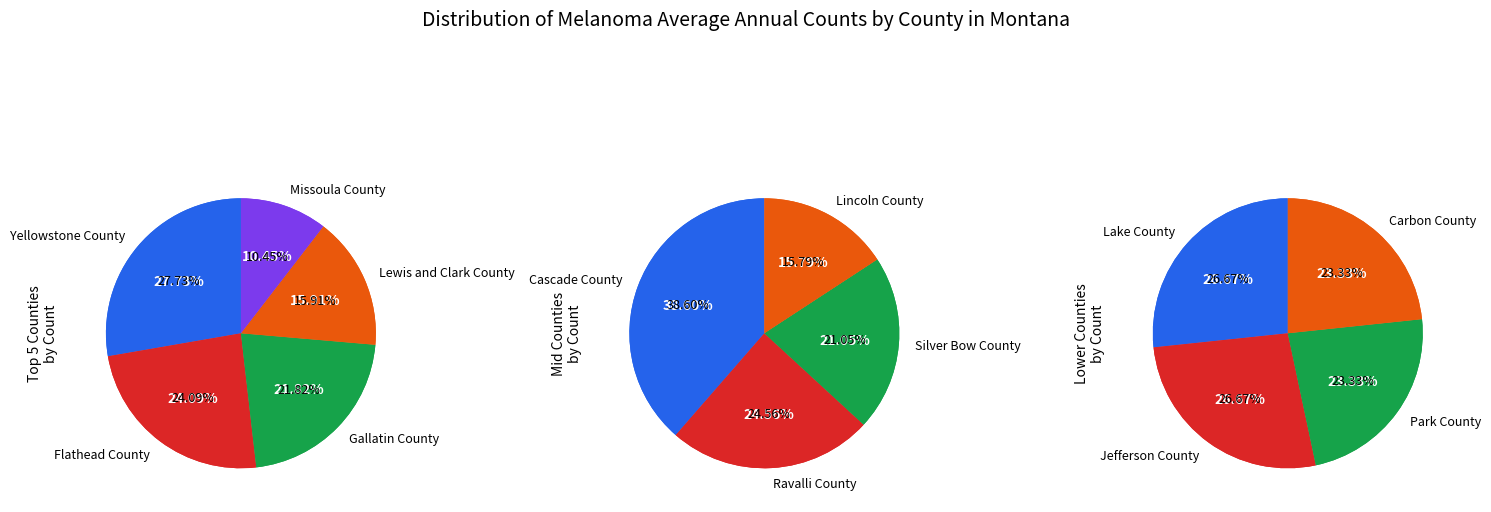

The Lincoln County slice represents 12% of the pie. True or false?

False